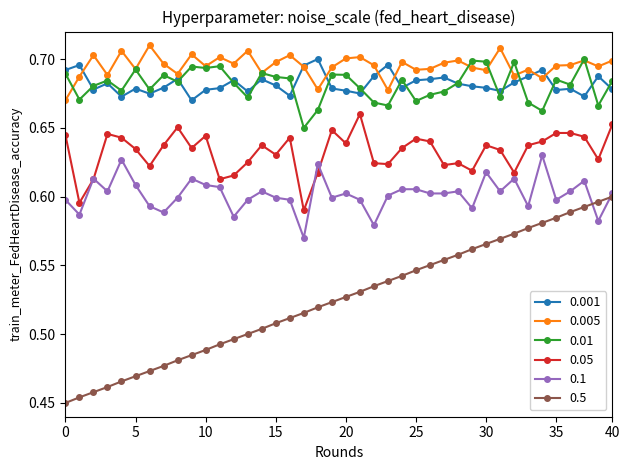

True or false: 0.005 and 0.05 cross at least once.

False